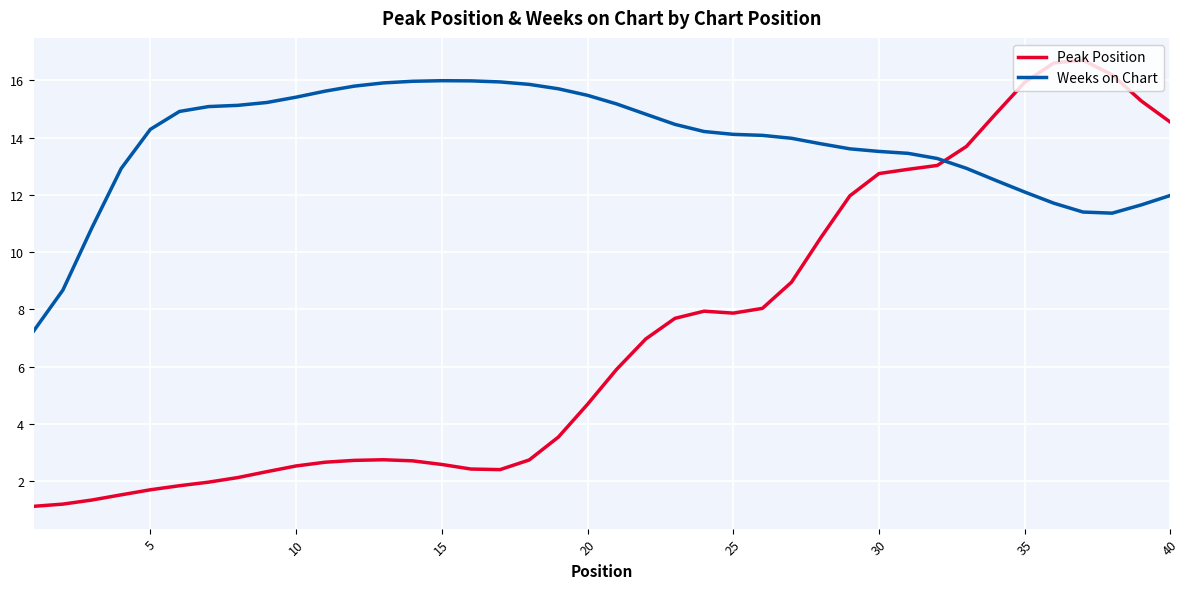

Which series ends up on top after the final intersection of Peak Position and Weeks on Chart?

Peak Position